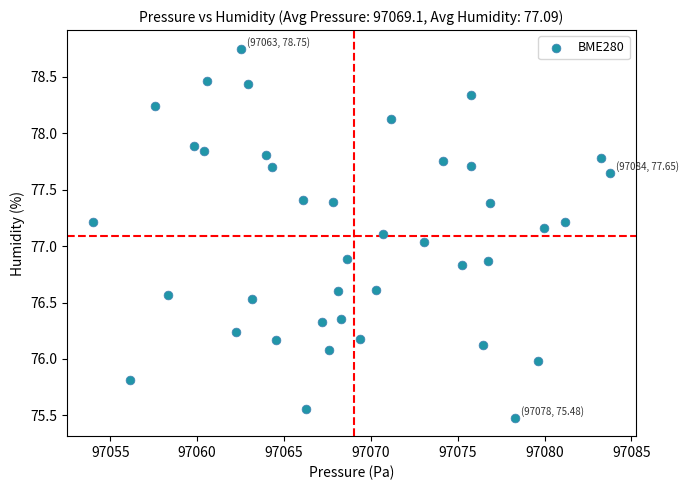

What is the range of Y values (max minus min)?

3.3